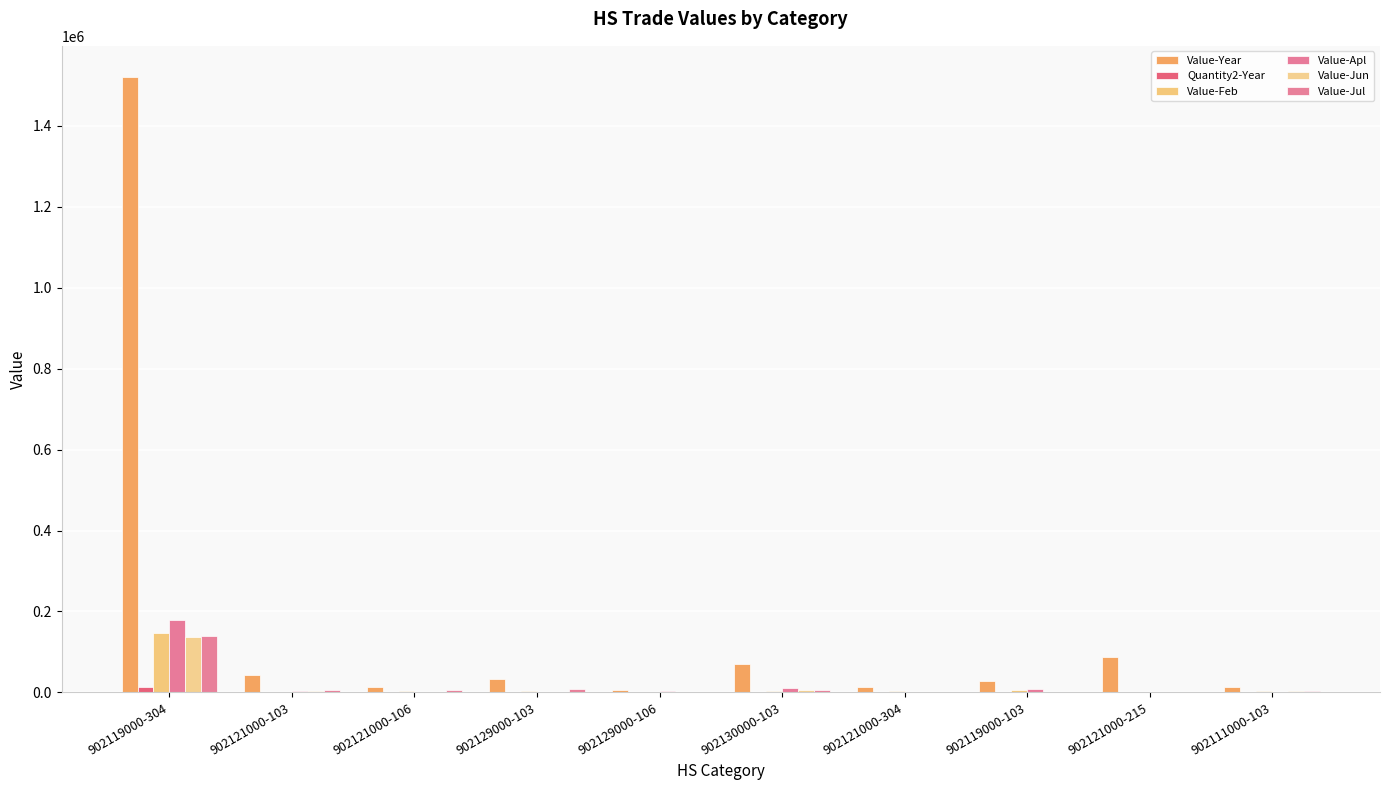

How many groups of bars are there?

10